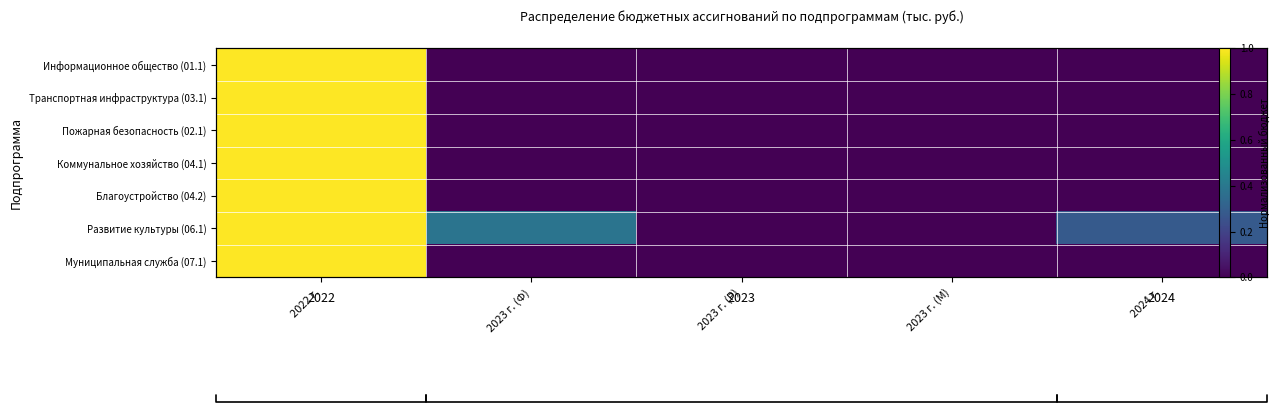

Between 2023 г. (Ф) and 2024 г., which series saw the biggest shift?

Развитие культуры (06.1)